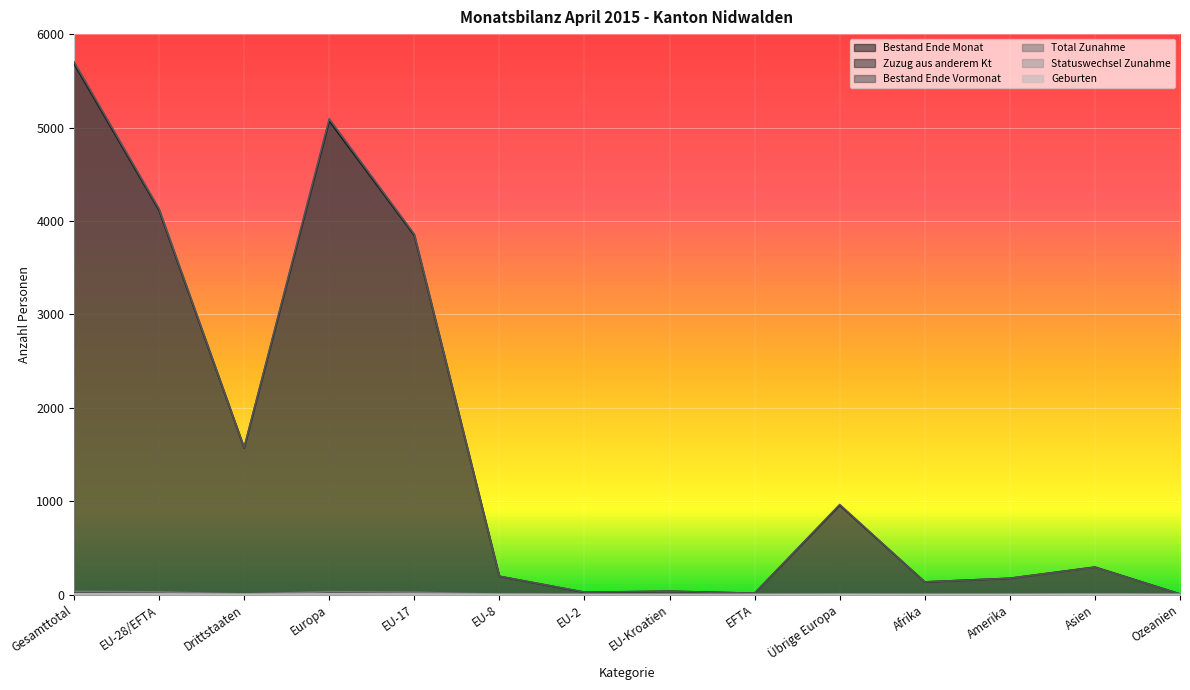

True or false: Statuswechsel Zunahme and Bestand Ende Vormonat intersect in this chart.

False